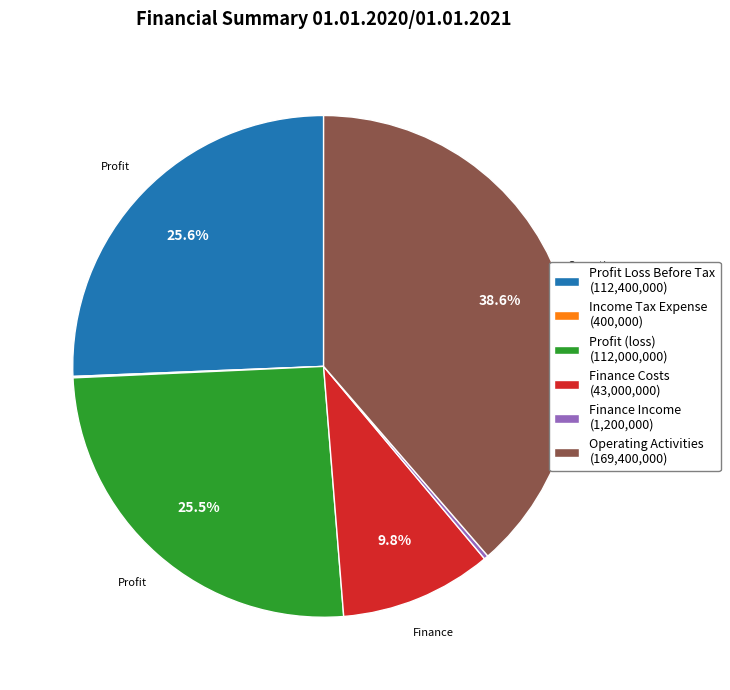

Does any single category account for the majority?

No